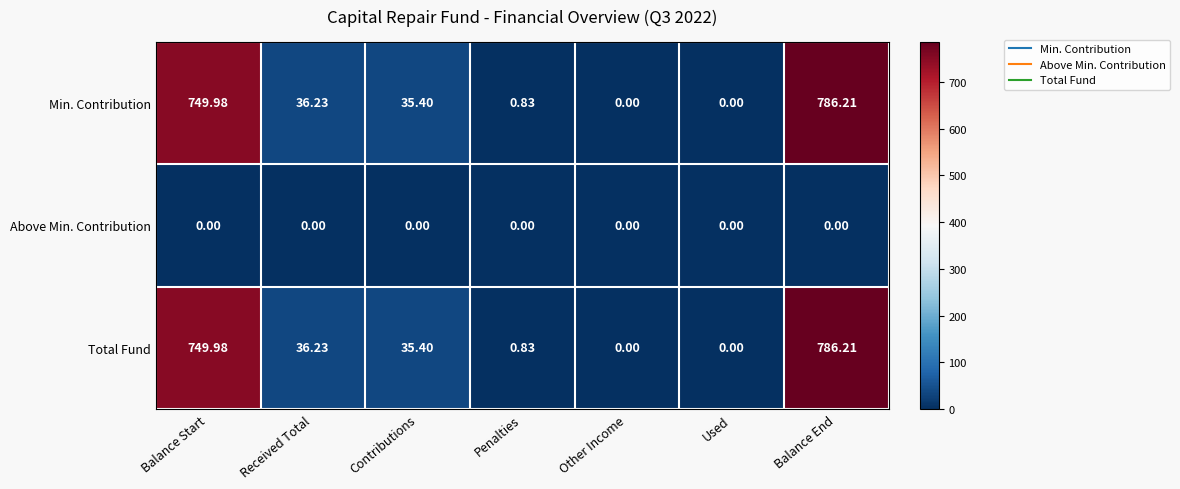

Which category has the highest value across all series?

Balance End